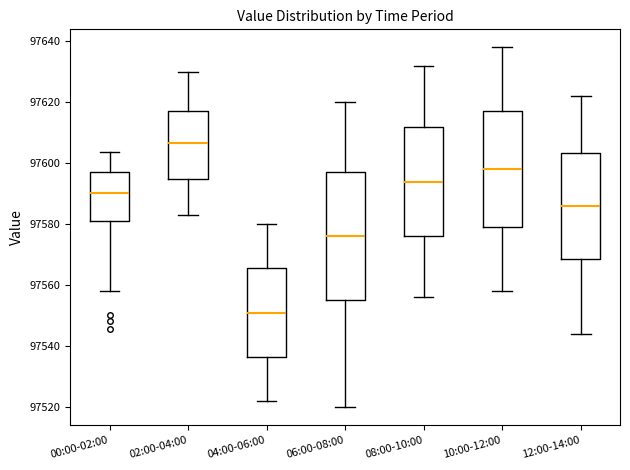

Which box is the tallest, from its lower edge to its upper edge?

06:00-08:00